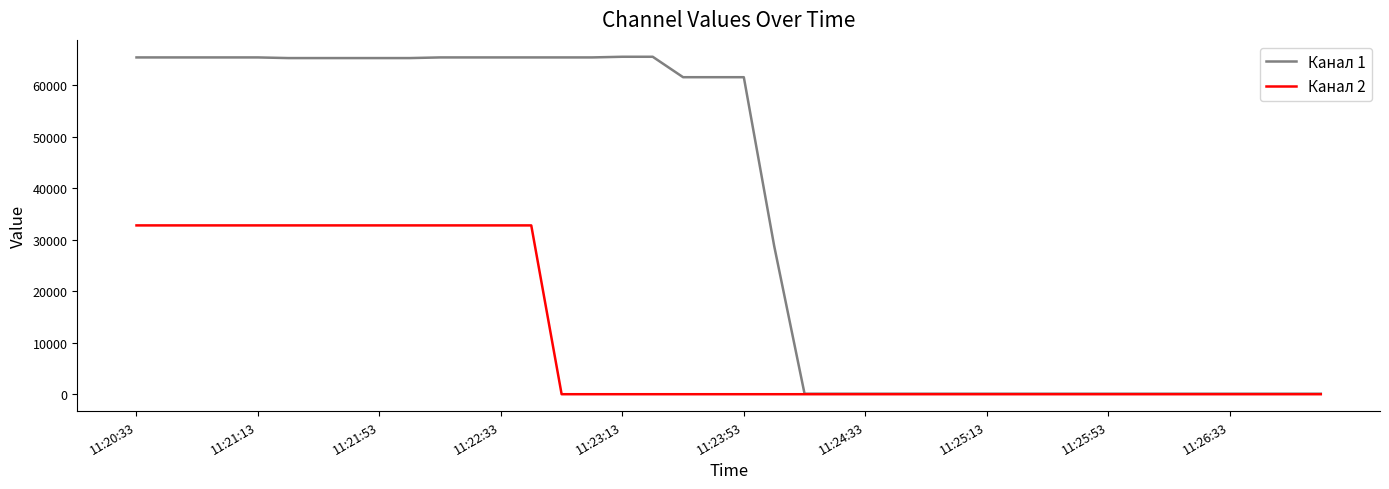

Which series has the largest total across all categories?

Канал 1